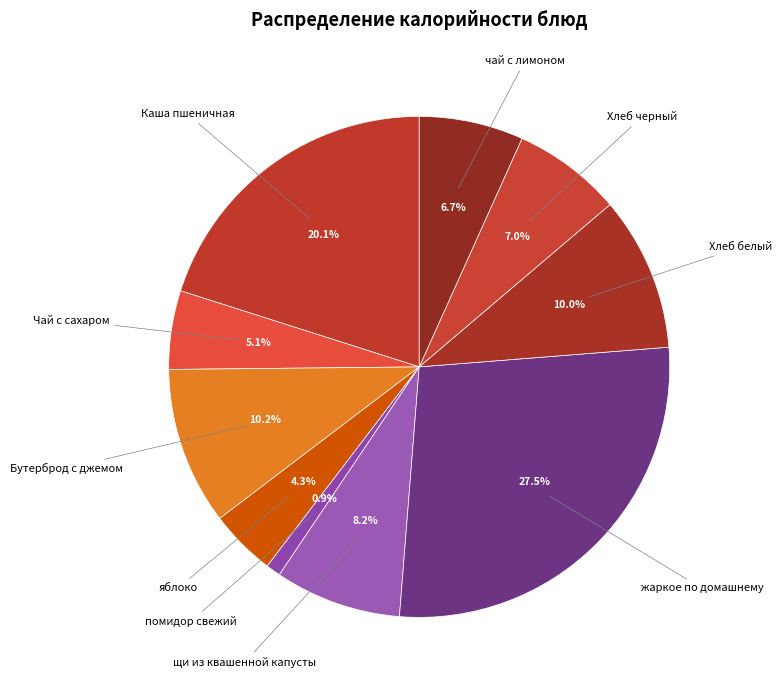

What portion of the pie excludes Хлеб черный?

93.0%